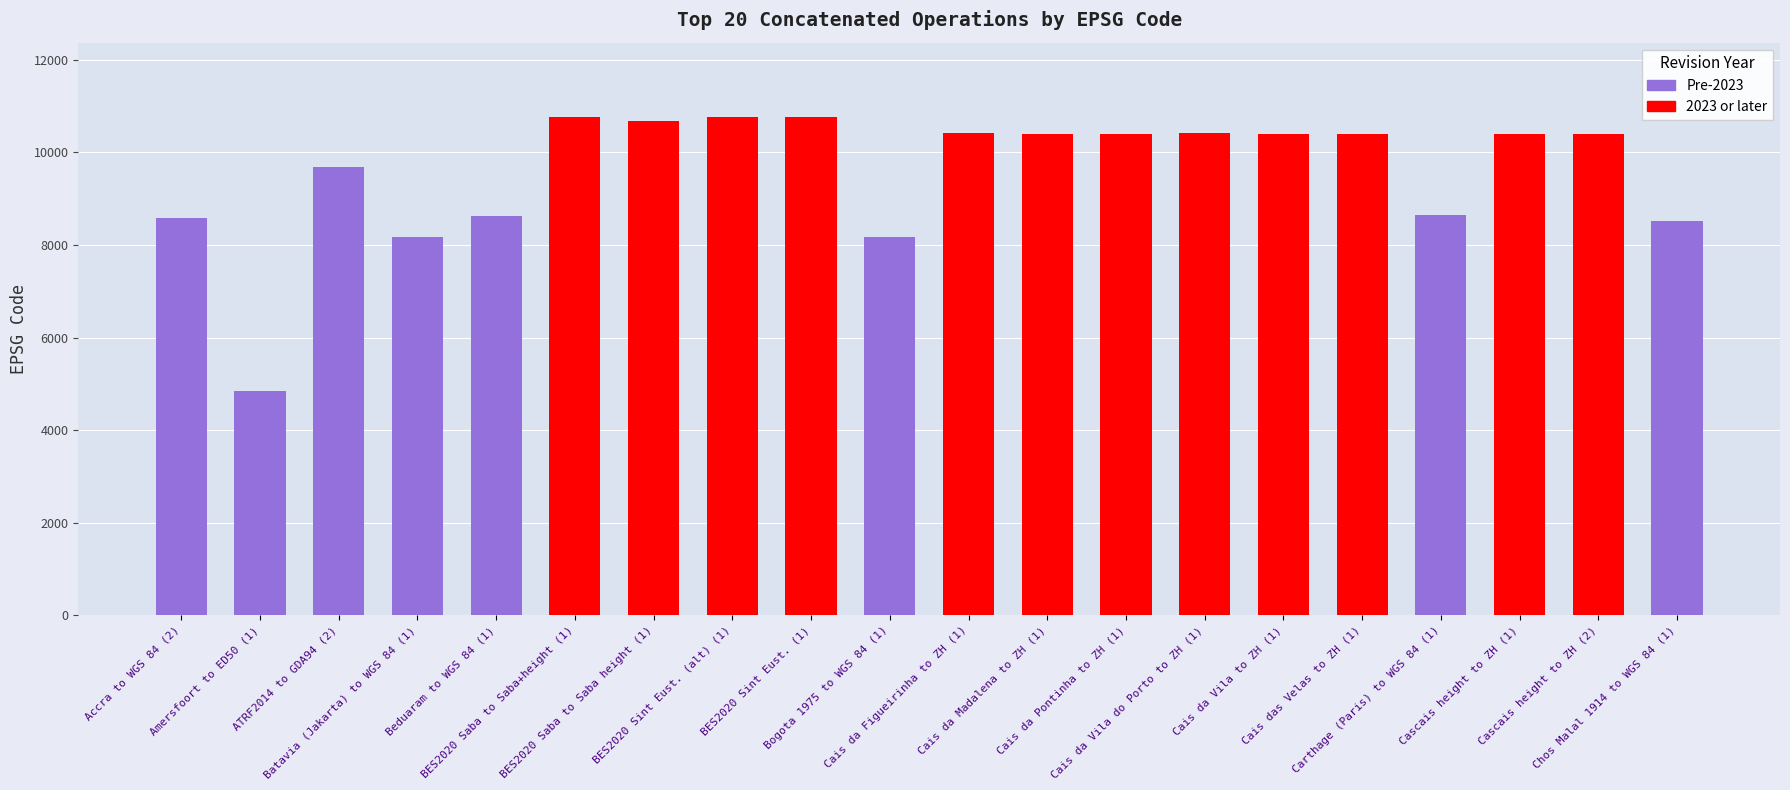

How many data points are less than 10394?

10